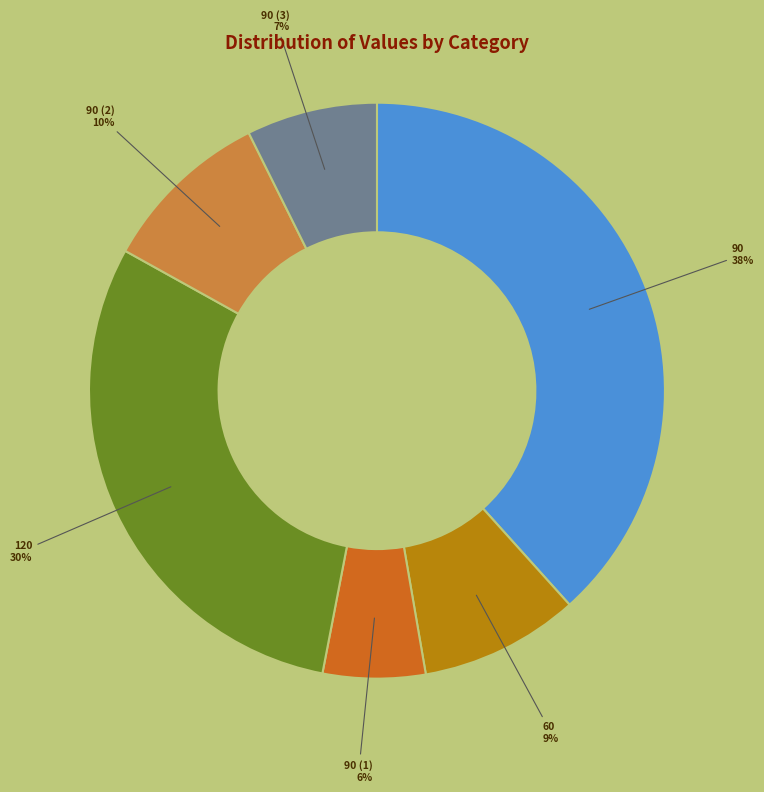

Does any single category account for the majority?

No